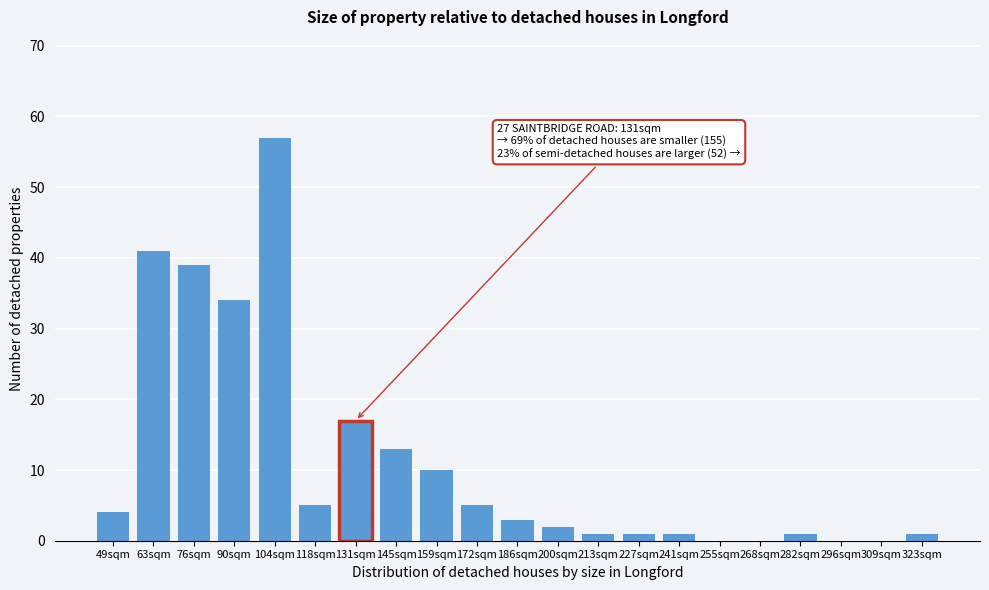

Reading right to left, extract all data points from this chart.

323sqm=1	309sqm=0	296sqm=0	282sqm=1	268sqm=0	255sqm=0	241sqm=1	227sqm=1	213sqm=1	200sqm=2	186sqm=3	172sqm=5	159sqm=10	145sqm=13	131sqm=17	118sqm=5	104sqm=57	90sqm=34	76sqm=39	63sqm=41	49sqm=4